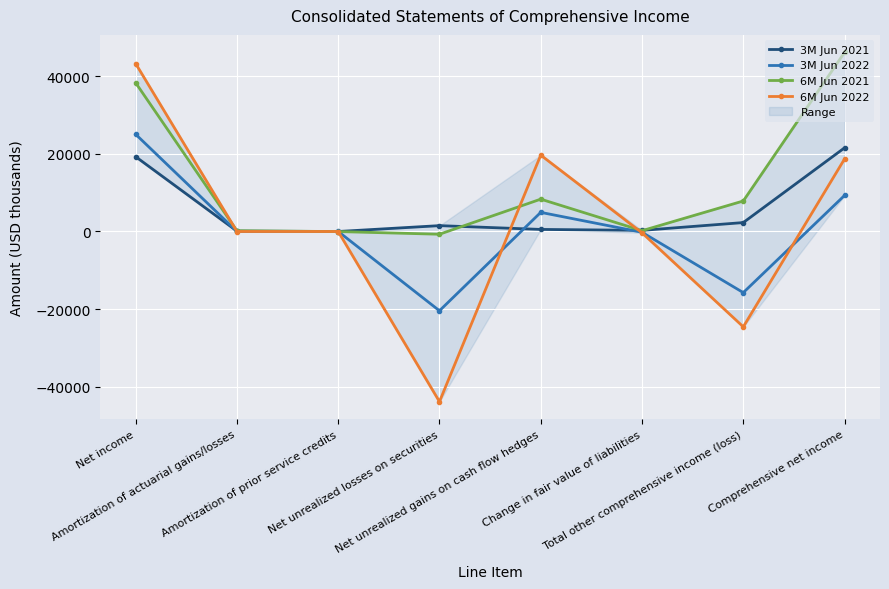

Reading right to left, list all the values displayed in this chart.

3M Jun 2021: Comprehensive net income=21544	Total other comprehensive income (loss)=2286	Change in fair value of liabilities=276	Net unrealized gains on cash flow hedges=521	Net unrealized losses on securities=1497	Amortization of prior service credits=-15	Amortization of actuarial gains/losses=92	Net income=19258
3M Jun 2022: Comprehensive net income=9275	Total other comprehensive income (loss)=-15760	Change in fair value of liabilities=-219	Net unrealized gains on cash flow hedges=4915	Net unrealized losses on securities=-20434	Amortization of prior service credits=-11	Amortization of actuarial gains/losses=-11	Net income=25035
6M Jun 2021: Comprehensive net income=46146	Total other comprehensive income (loss)=7849	Change in fair value of liabilities=192	Net unrealized gains on cash flow hedges=8319	Net unrealized losses on securities=-720	Amortization of prior service credits=-30	Amortization of actuarial gains/losses=173	Net income=38297
6M Jun 2022: Comprehensive net income=18674	Total other comprehensive income (loss)=-24580	Change in fair value of liabilities=-354	Net unrealized gains on cash flow hedges=19666	Net unrealized losses on securities=-43861	Amortization of prior service credits=-16	Amortization of actuarial gains/losses=-15	Net income=43254